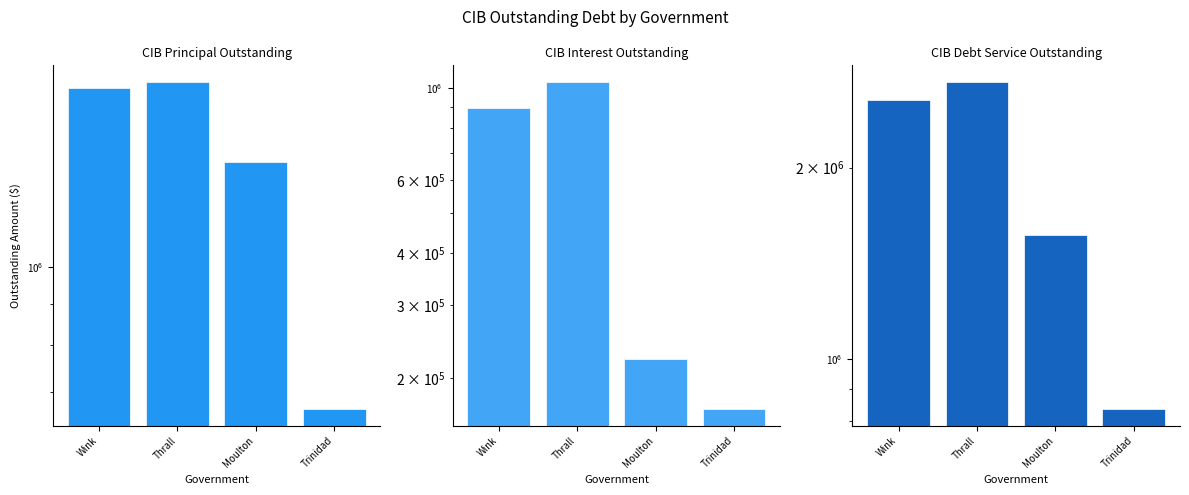

What is the label of the 2nd bar from the left?

Thrall